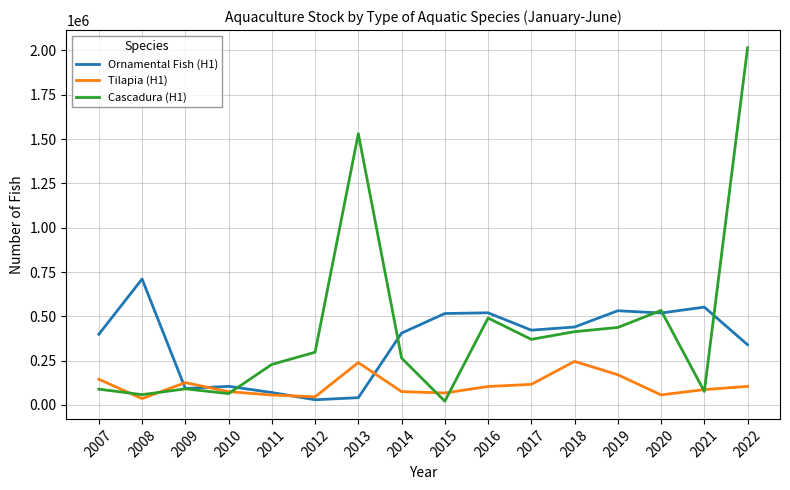

At which category does Cascadura (H1) reach its first local valley?

2008